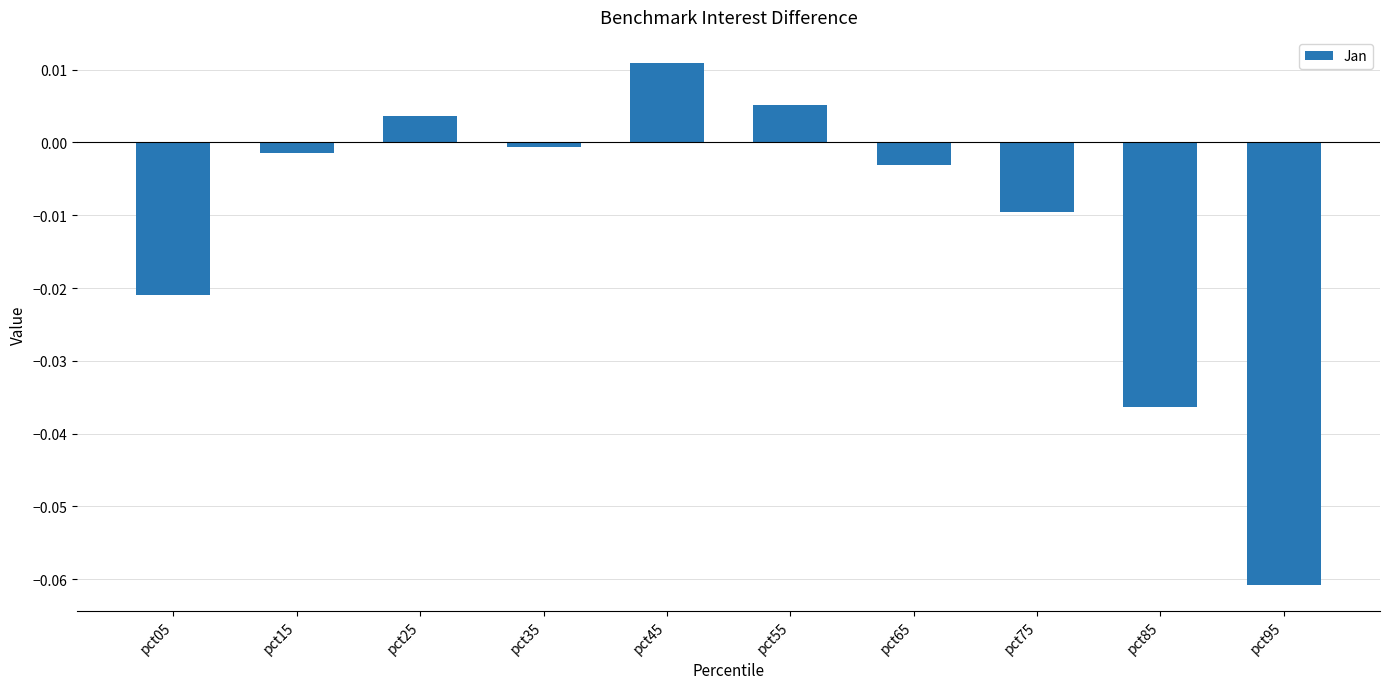

List the labels in order of value, largest first.

pct45, pct55, pct25, pct35, pct15, pct65, pct75, pct05, pct85, pct95